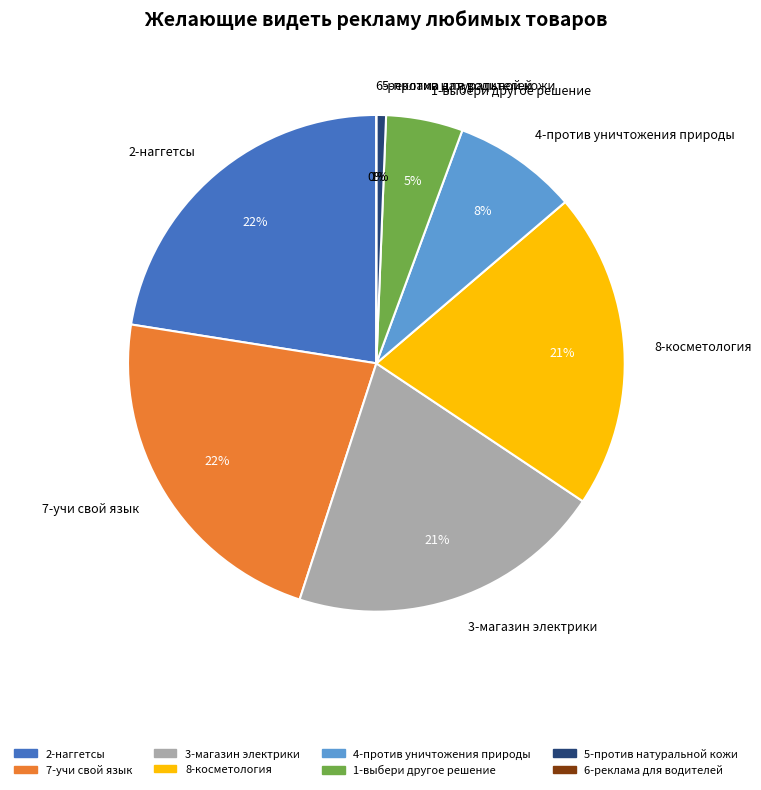

Which slice is the largest?

2-наггетсы